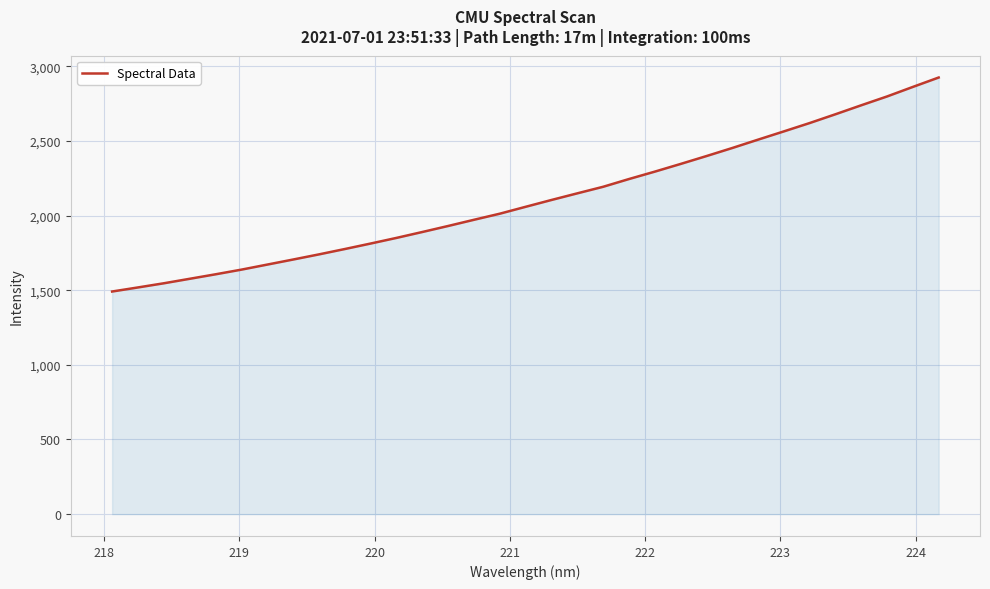

What is the greatest value displayed?

2924.3